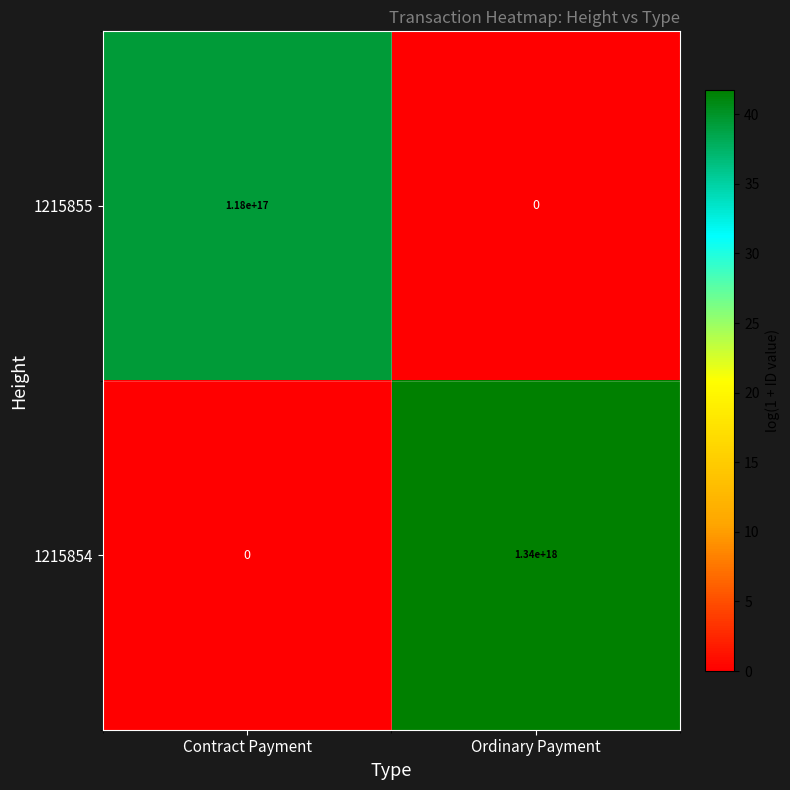

List the series in order of their peak value, highest first.

1215854, 1215855